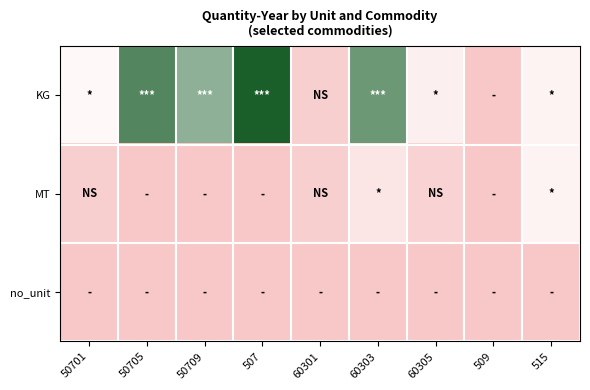

What is the difference between the highest and lowest values at 50705?

9.0